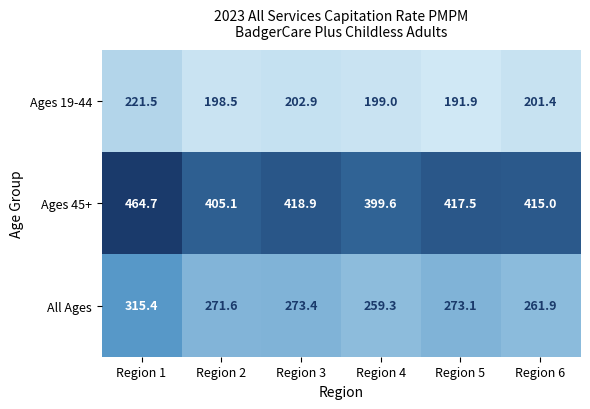

What is the greatest value displayed?

464.7